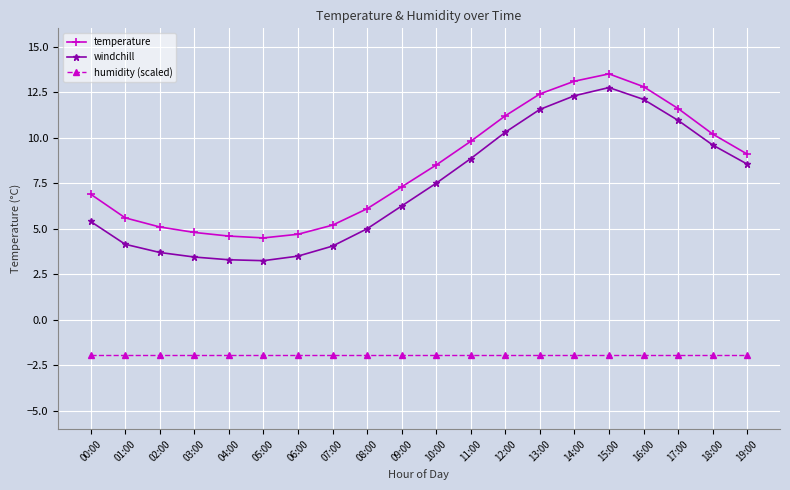

True or false: temperature and humidity (scaled) intersect in this chart.

False